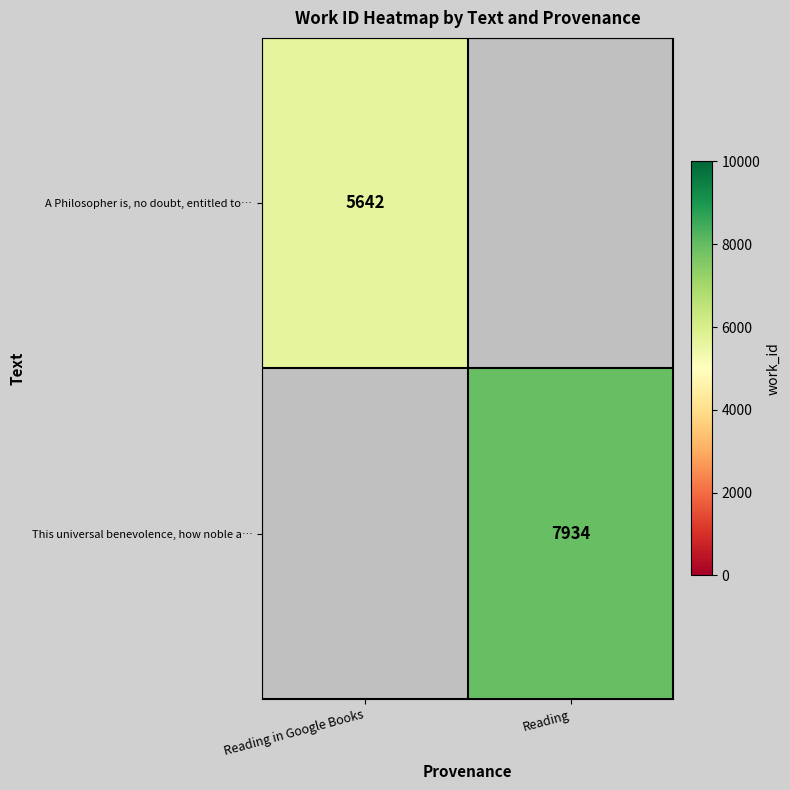

At which category does the chart reach its peak across all series?

Reading